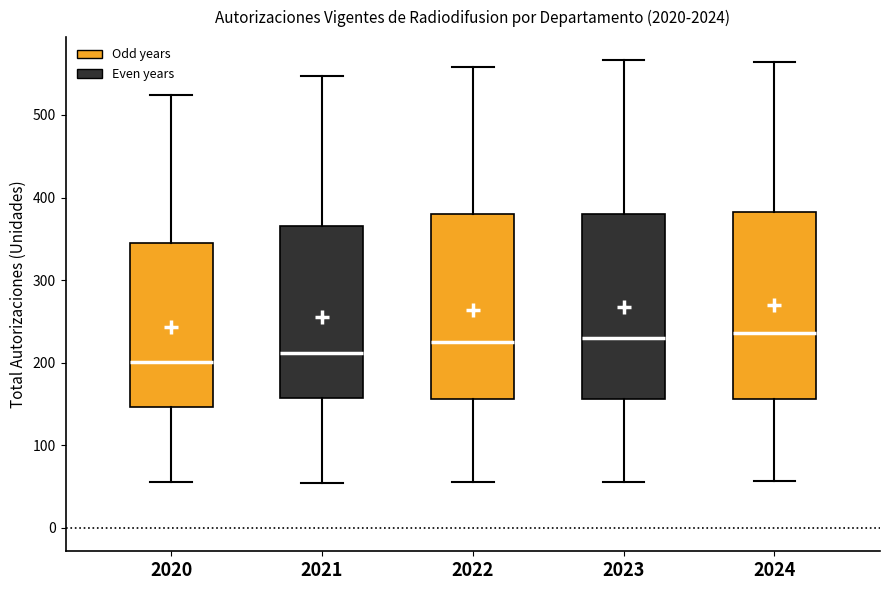

Where is the lower edge of the box at x = 2023 on the y-axis? The values are not printed on the chart, so give them approximately, as read against the axis.

160